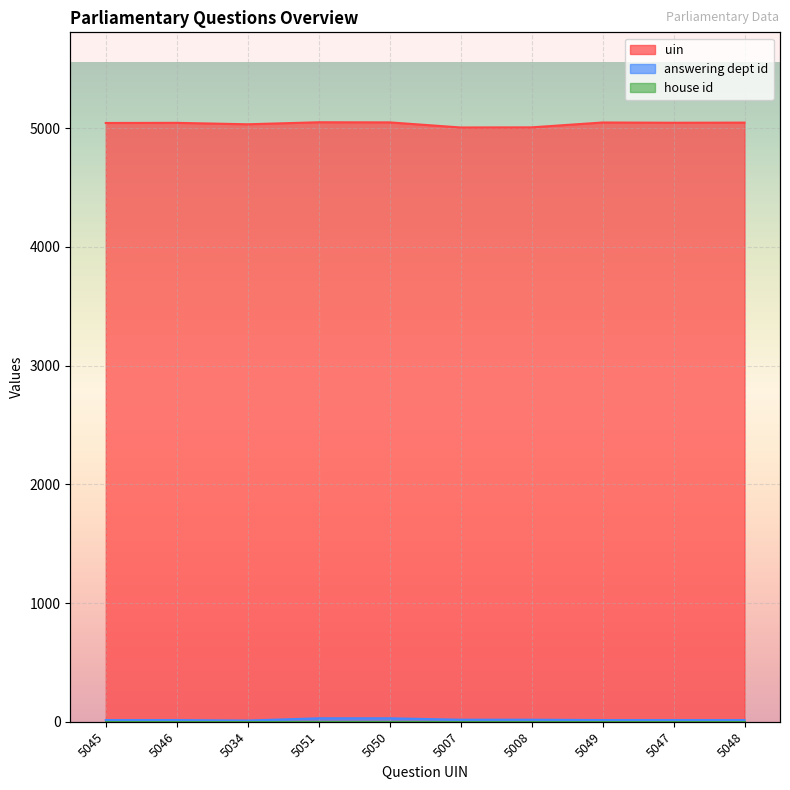

What is the value of the uin point at the 1st from the left?

5045